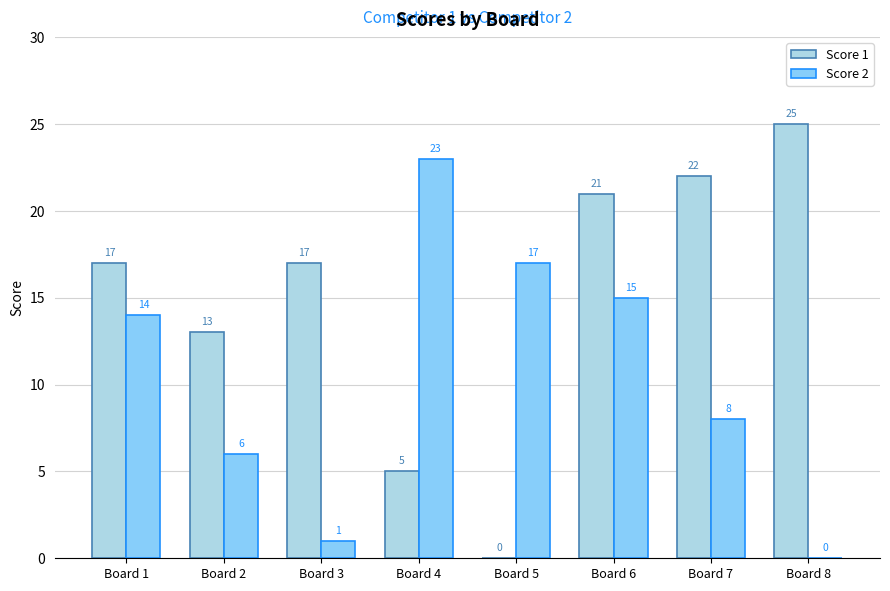

Which series has the largest range (max minus min)?

Score 1